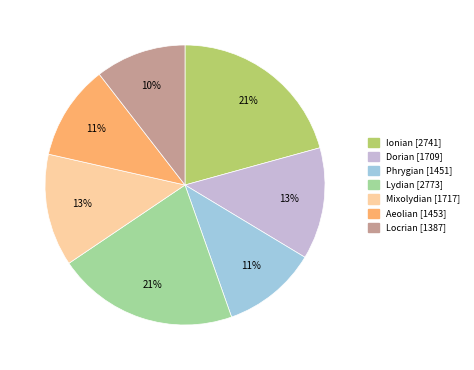

Is there any slice that represents more than half of the pie?

No